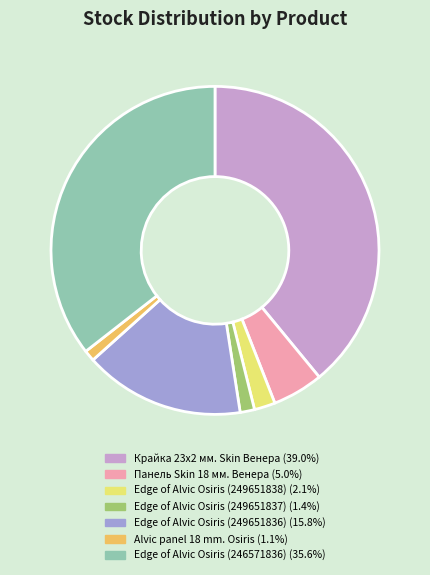

Is Панель Skin 18 мм. Венера the majority of the pie?

No